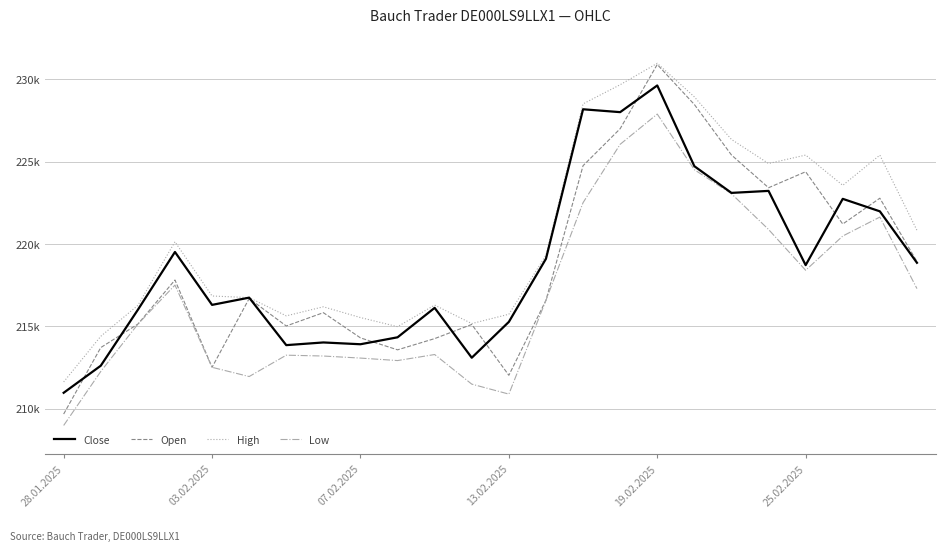

Does the chart display data point markers on the line(s)?

No